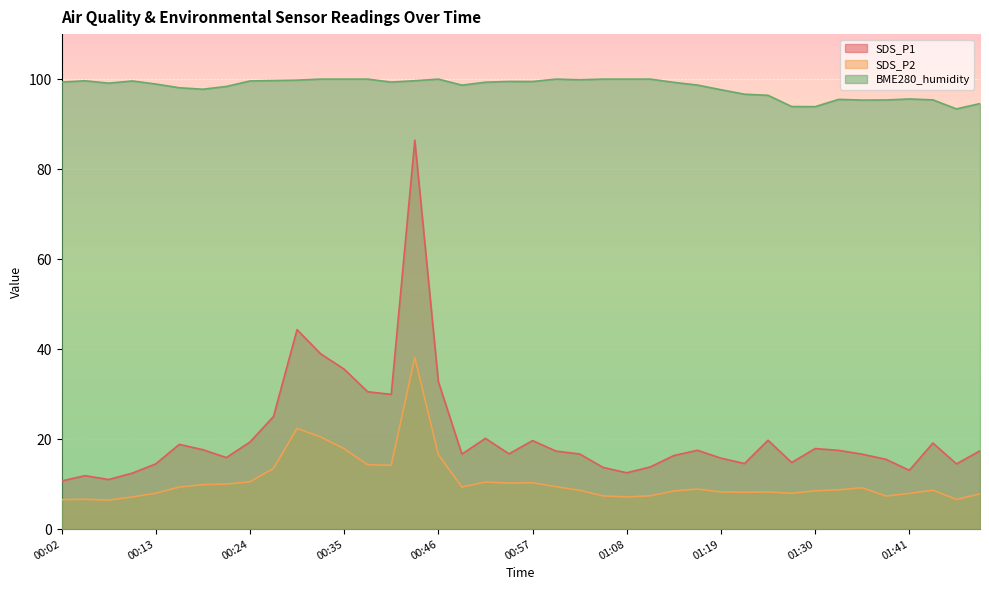

What is the maximum value shown in the chart?

100.0